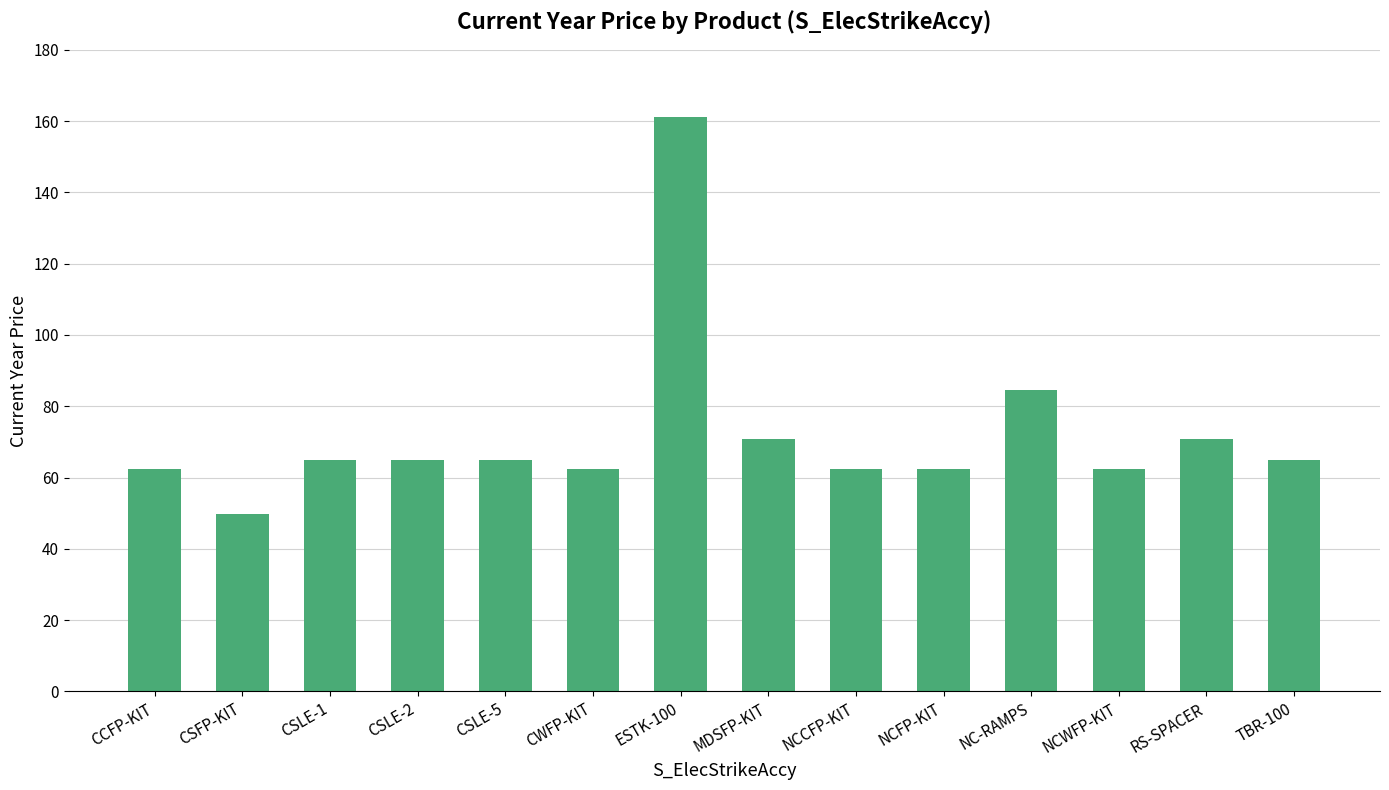

Reading left to right, transcribe all the data shown in this chart.

62.4	49.7	64.9	64.9	64.9	62.4	161.0	70.7	62.4	62.4	84.5	62.4	70.7	64.9